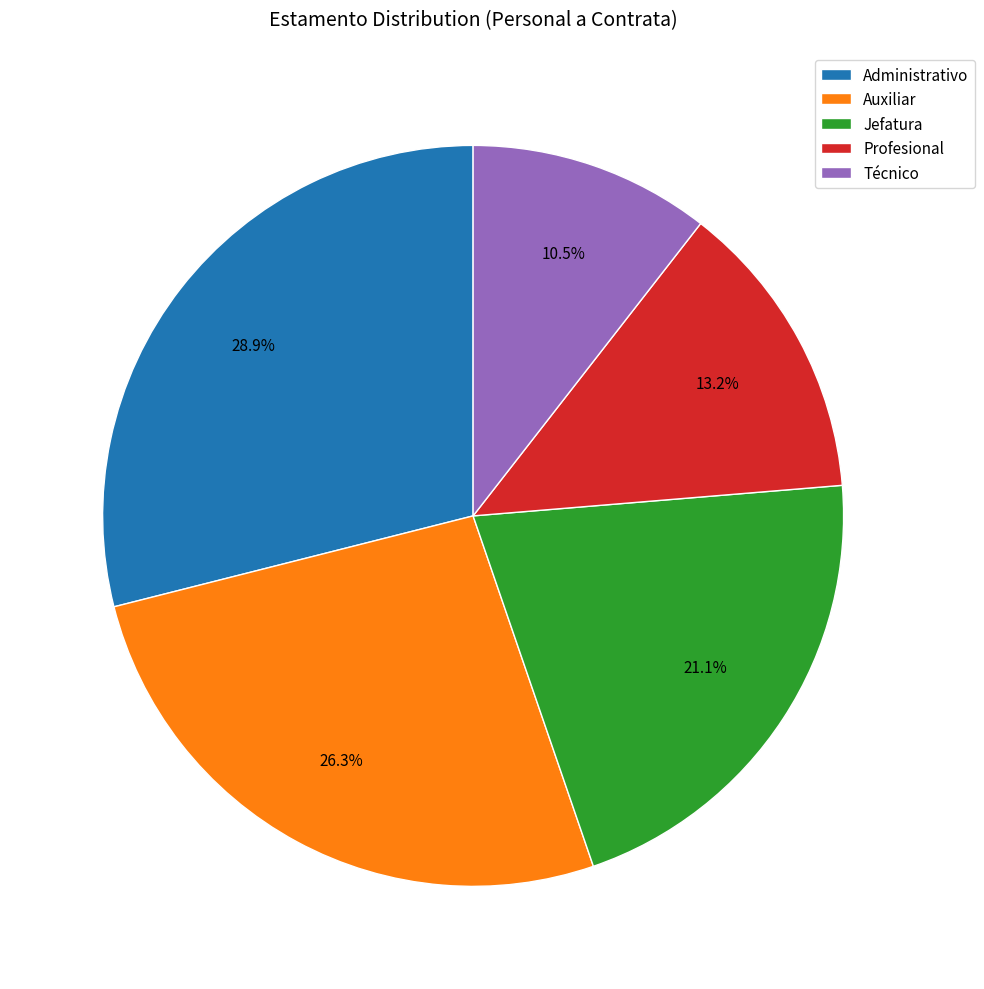

Rank the categories by value from lowest to highest.

Técnico, Profesional, Jefatura, Auxiliar, Administrativo